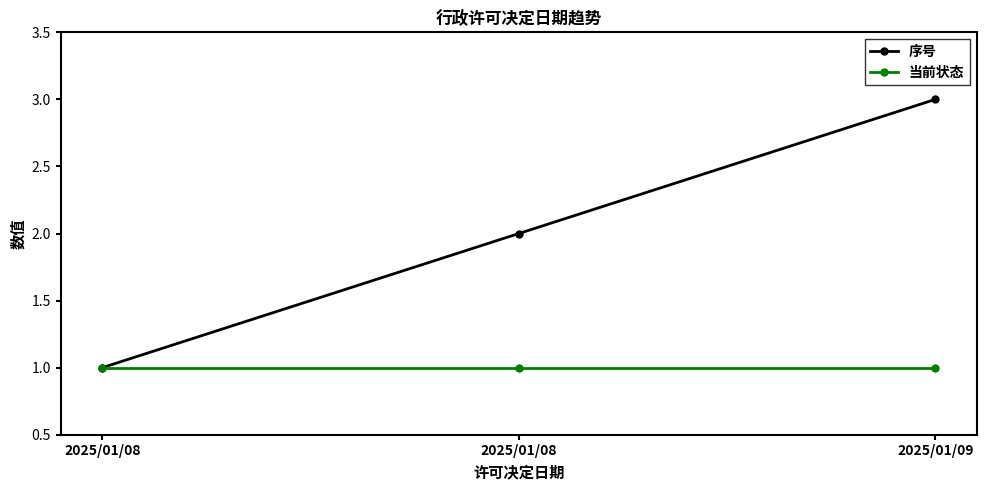

What are all the series names shown in the legend?

序号, 当前状态